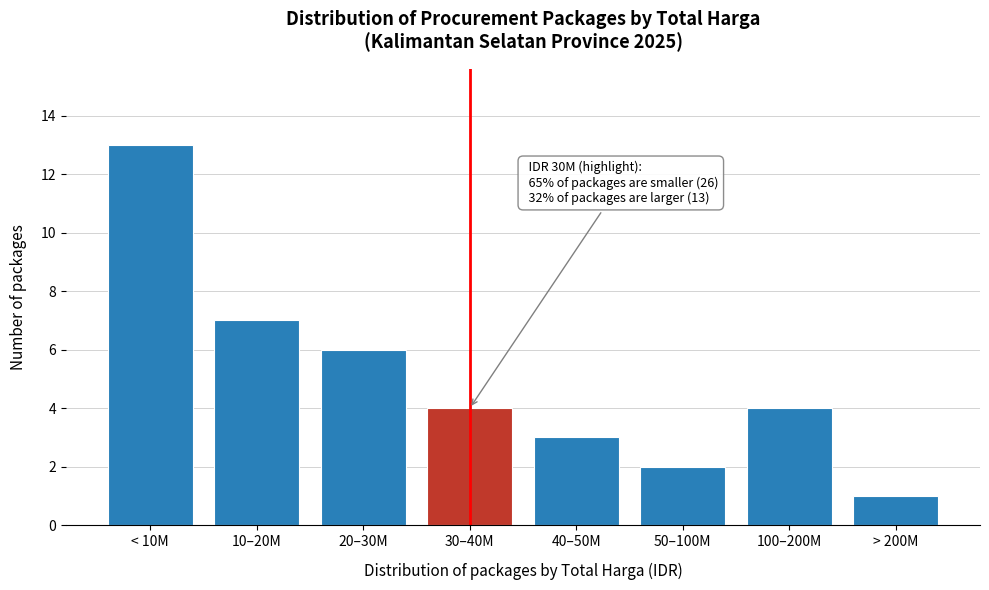

Reading left to right, list all the values displayed in this chart.

< 10M=13	10–20M=7	20–30M=6	30–40M=4	40–50M=3	50–100M=2	100–200M=4	> 200M=1